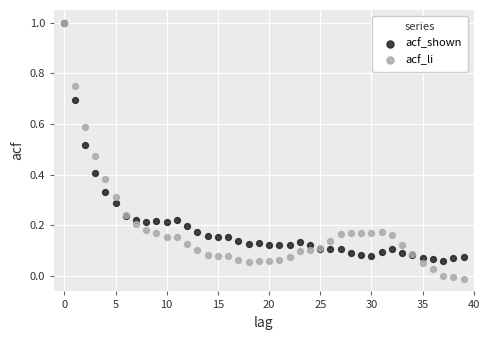

What are all the series names shown in the legend?

acf_shown, acf_li